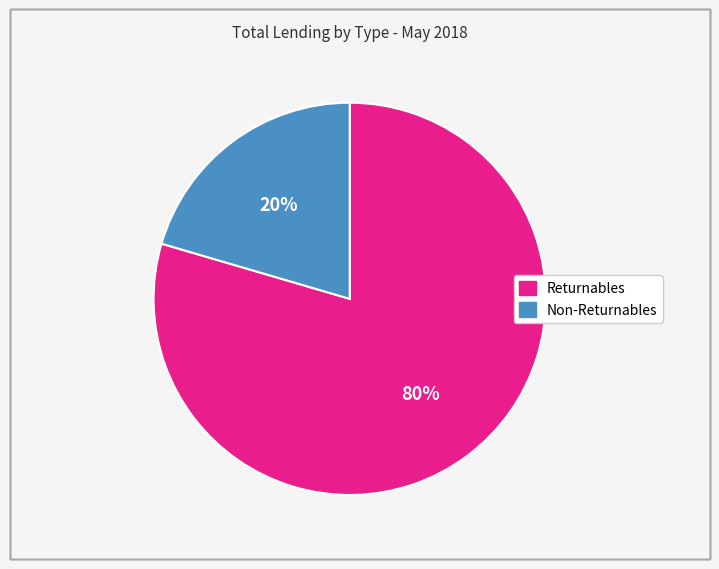

Is it true that Returnables is 80% of the pie?

True